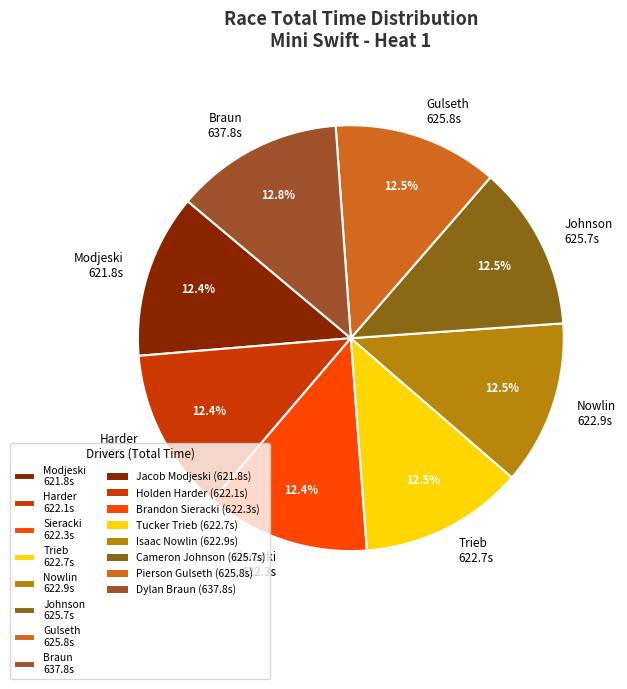

Combined, do Sieracki 622.3s and Braun 637.8s account for over 50%?

No